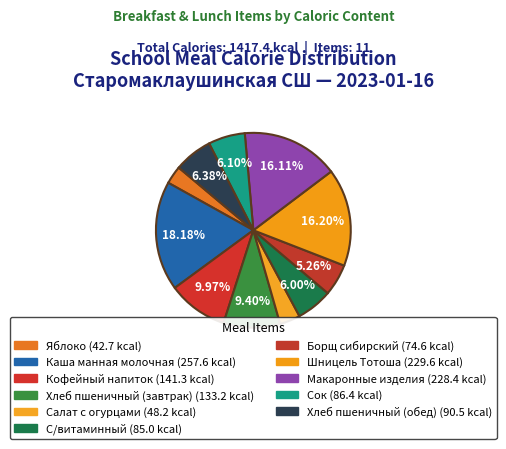

Count the number of slices in the pie.

11